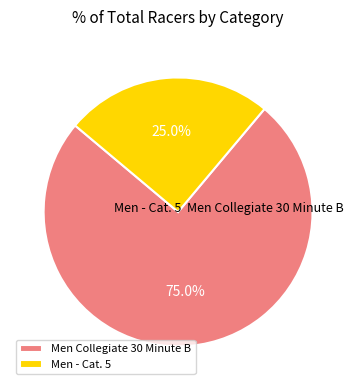

Is there a majority slice in this chart?

Yes